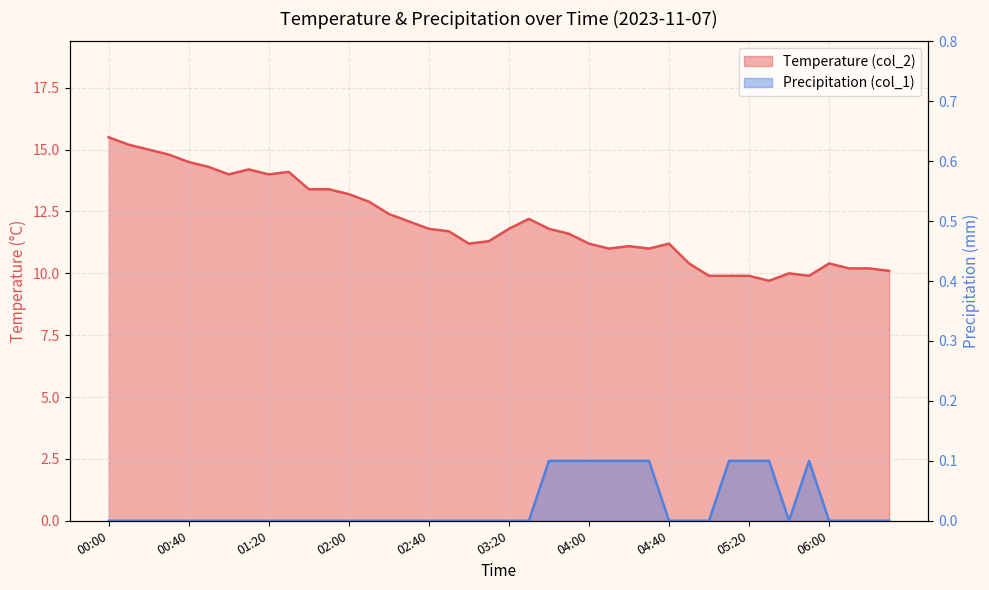

What is the value of the Precipitation (col_1) point at the 25th from the left?

0.1